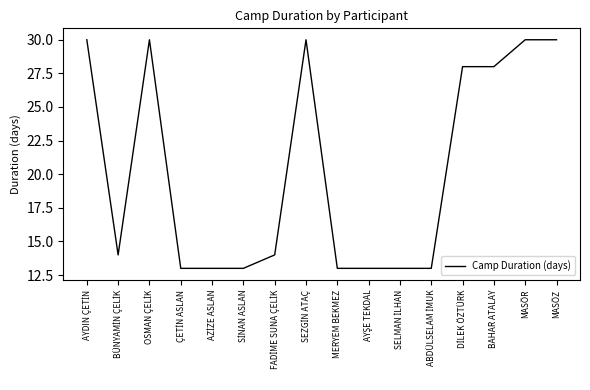

What is the minimum value shown in the chart?

13